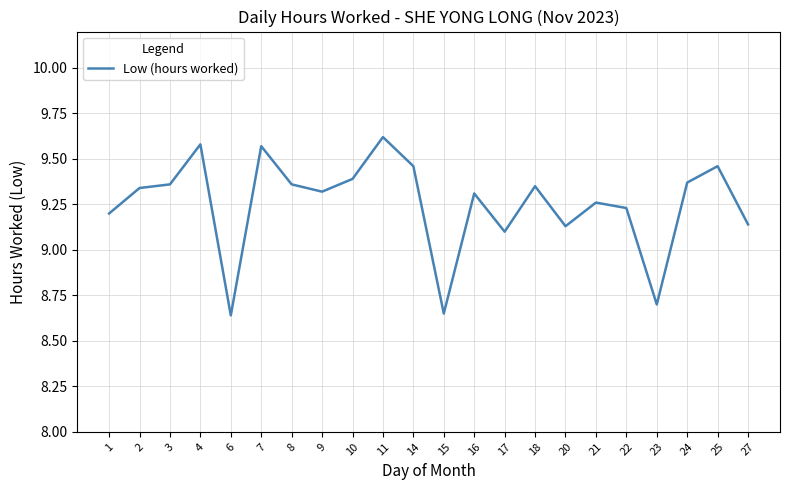

Approximately how many times larger is the value at 9 compared to 10?

1.0